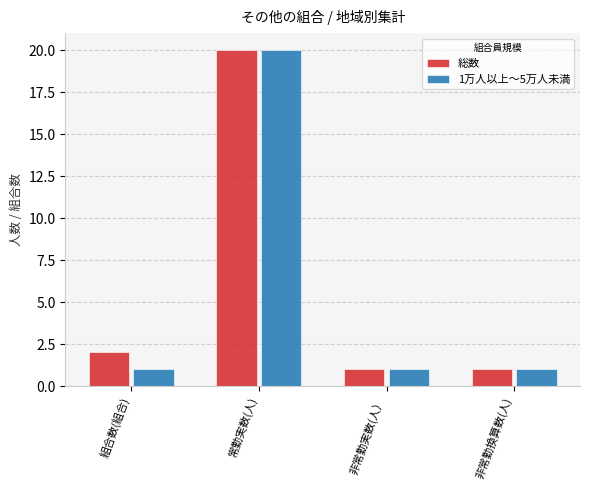

Reading right to left, extract all data points from this chart.

総数: 非常勤換算数(人)=1	非常勤実数(人）=1	常勤実数(人)=20	組合数(組合)=2
1万人以上～5万人未満: 非常勤換算数(人)=1	非常勤実数(人）=1	常勤実数(人)=20	組合数(組合)=1